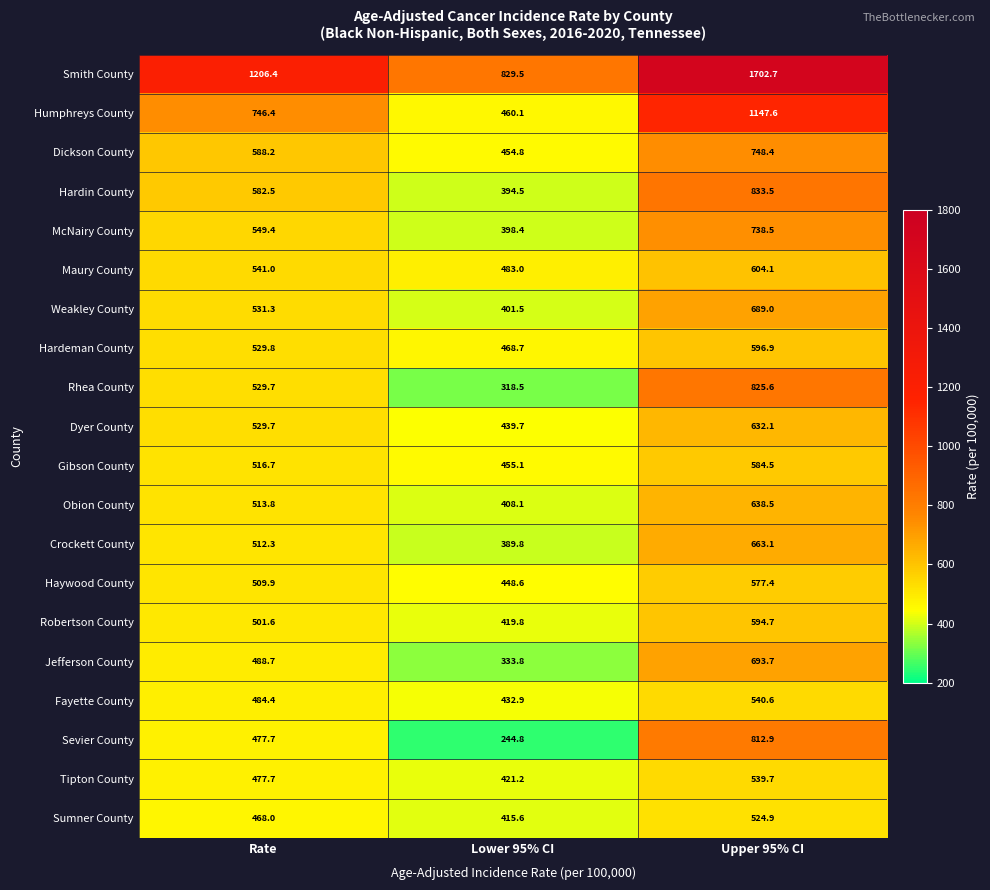

What is the smallest value displayed?

244.8